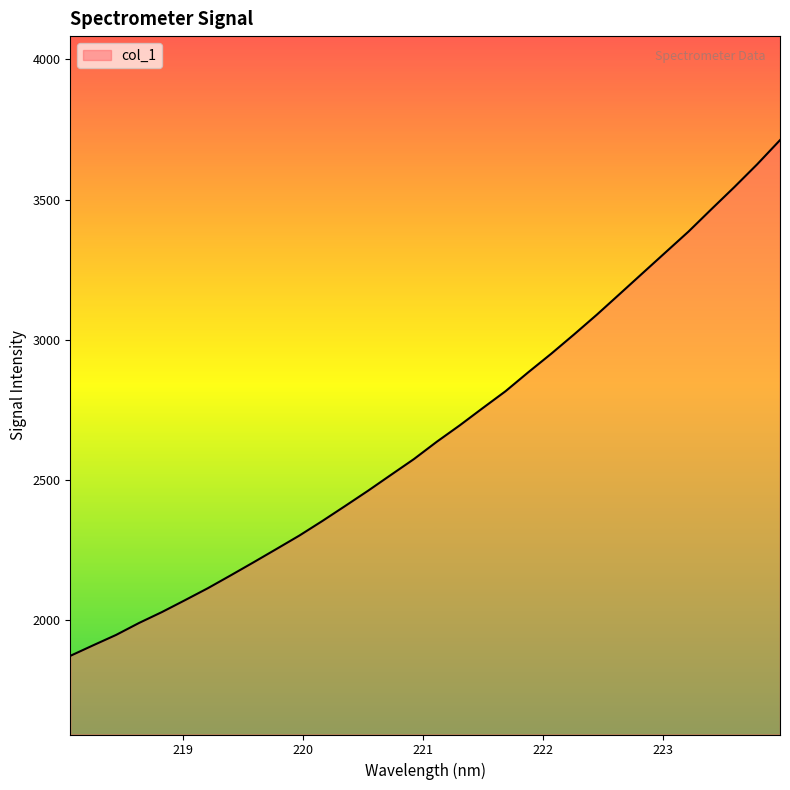

What is the difference between the maximum and minimum values?

1840.8